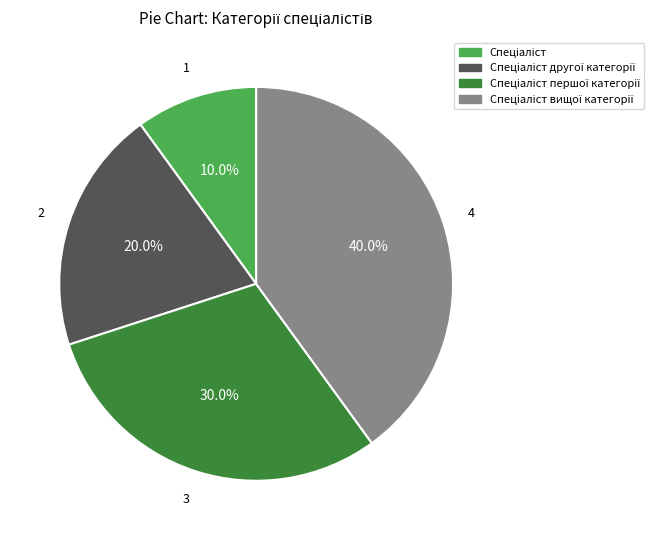

Does any single category account for the majority?

No